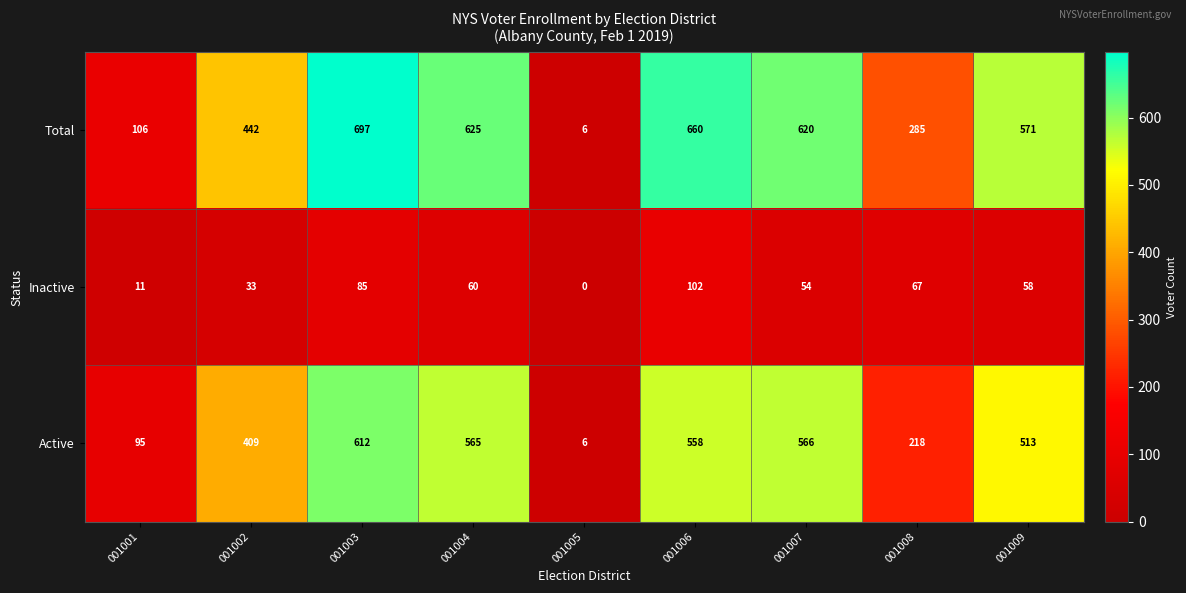

What is the difference between the highest and lowest values at 001009?

513